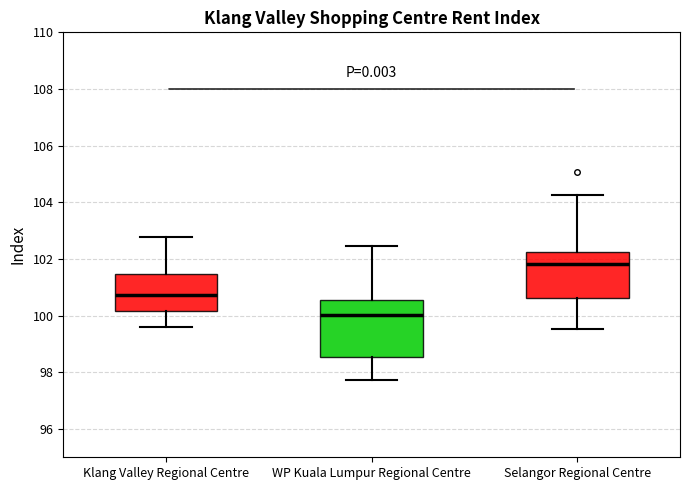

Reading left to right, transcribe this box plot: for each box, give where its median line is, the range the box spans, and where its two whiskers end, as read against the y-axis. The values are not printed on the chart, so give them approximately, as read against the axis.

Klang Valley Regional Centre: median 100.8, box 100.2 to 101.4, whiskers 99.6 to 102.8
WP Kuala Lumpur Regional Centre: median 100.0, box 98.6 to 100.6, whiskers 97.8 to 102.4
Selangor Regional Centre: median 101.8, box 100.6 to 102.2, whiskers 99.6 to 104.2